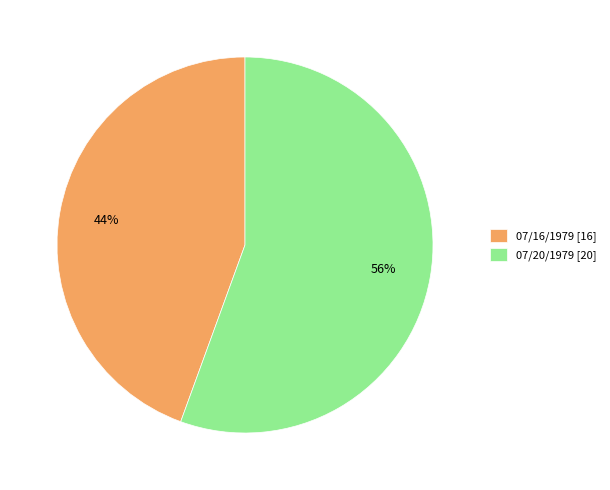

To the nearest percent, what percentage of the pie is 07/20/1979?

56%